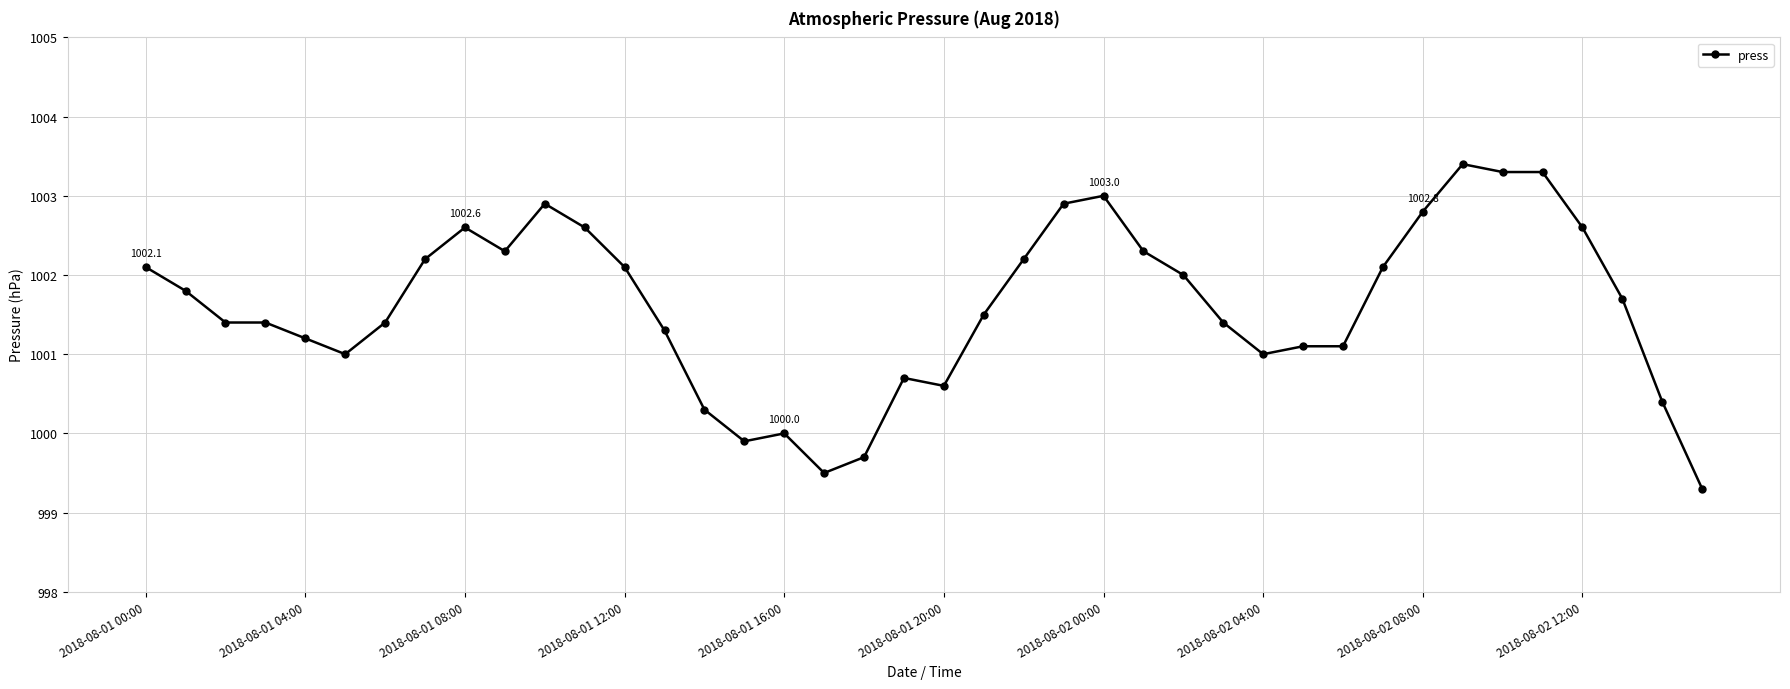

What is the smallest value displayed?

999.3